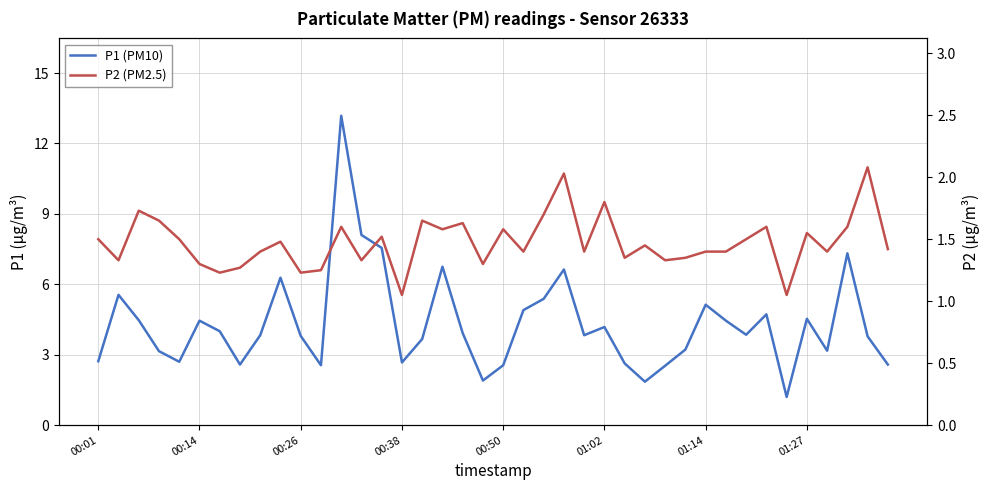

What is the value of the P1 (PM10) point at the 36th from the left?

4.5